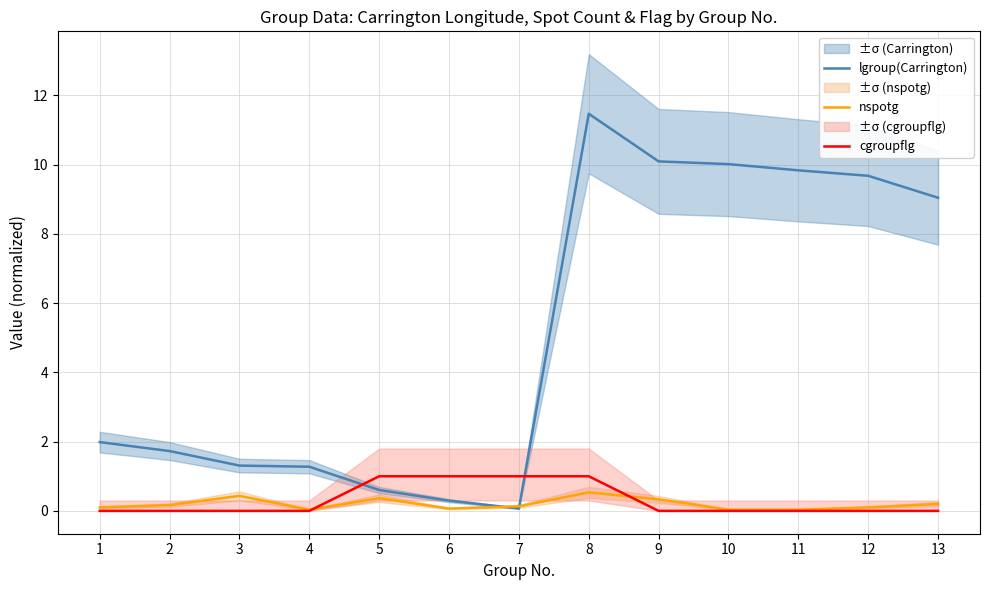

Between which two adjacent categories do nspotg and cgroupflg first intersect?

4 and 5